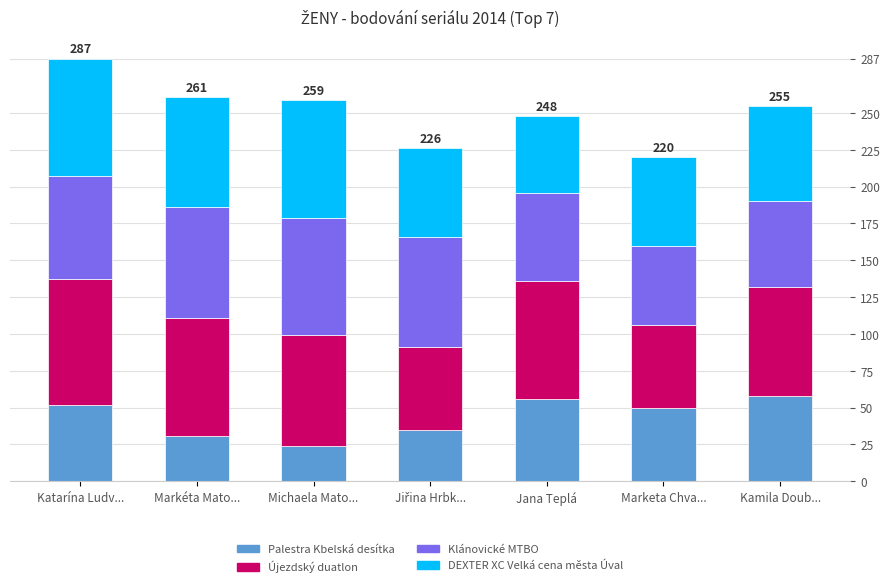

Is it true that Palestra Kbelská desítka equals 31 at Markéta Mato...?

True